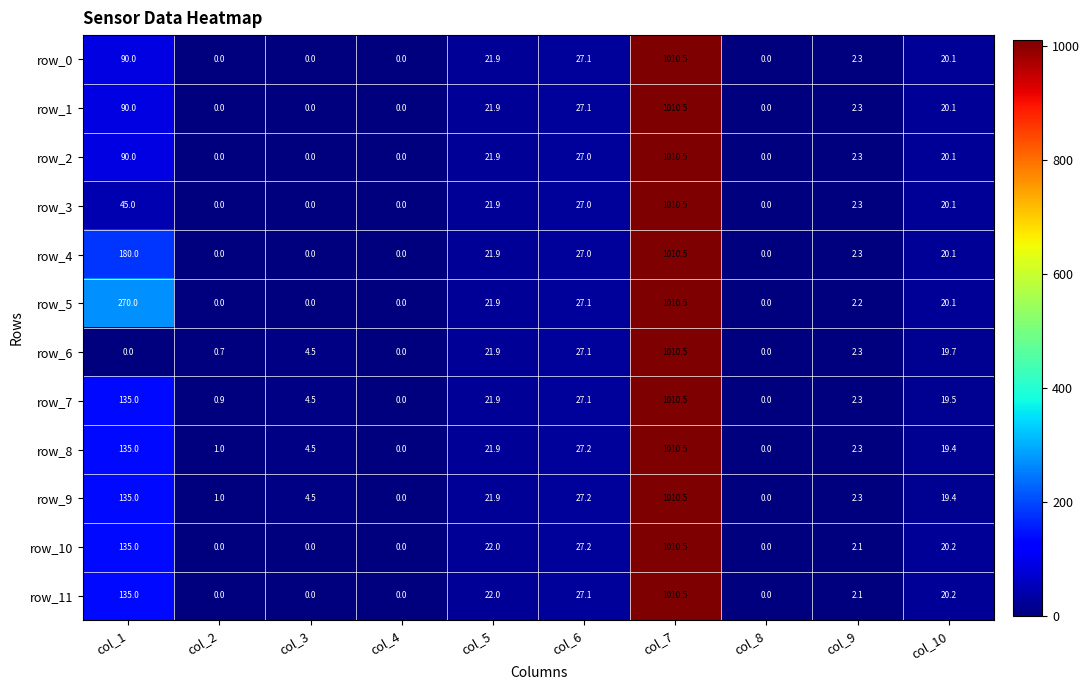

Reading left to right, extract all data points from this chart.

row_0: col_1=90.0	col_2=0.0	col_3=0.0	col_4=0.0	col_5=21.9	col_6=27.1	col_7=1010.5	col_8=0.0	col_9=2.3	col_10=20.1
row_1: col_1=90.0	col_2=0.0	col_3=0.0	col_4=0.0	col_5=21.9	col_6=27.1	col_7=1010.5	col_8=0.0	col_9=2.3	col_10=20.1
row_2: col_1=90.0	col_2=0.0	col_3=0.0	col_4=0.0	col_5=21.9	col_6=27.0	col_7=1010.5	col_8=0.0	col_9=2.3	col_10=20.1
row_3: col_1=45.0	col_2=0.0	col_3=0.0	col_4=0.0	col_5=21.9	col_6=27.0	col_7=1010.5	col_8=0.0	col_9=2.3	col_10=20.1
row_4: col_1=180.0	col_2=0.0	col_3=0.0	col_4=0.0	col_5=21.9	col_6=27.0	col_7=1010.5	col_8=0.0	col_9=2.3	col_10=20.1
row_5: col_1=270.0	col_2=0.0	col_3=0.0	col_4=0.0	col_5=21.9	col_6=27.1	col_7=1010.5	col_8=0.0	col_9=2.2	col_10=20.1
row_6: col_1=0.0	col_2=0.7	col_3=4.5	col_4=0.0	col_5=21.9	col_6=27.1	col_7=1010.5	col_8=0.0	col_9=2.3	col_10=19.7
row_7: col_1=135.0	col_2=0.9	col_3=4.5	col_4=0.0	col_5=21.9	col_6=27.1	col_7=1010.5	col_8=0.0	col_9=2.3	col_10=19.5
row_8: col_1=135.0	col_2=1.0	col_3=4.5	col_4=0.0	col_5=21.9	col_6=27.2	col_7=1010.5	col_8=0.0	col_9=2.3	col_10=19.4
row_9: col_1=135.0	col_2=1.0	col_3=4.5	col_4=0.0	col_5=21.9	col_6=27.2	col_7=1010.5	col_8=0.0	col_9=2.3	col_10=19.4
row_10: col_1=135.0	col_2=0.0	col_3=0.0	col_4=0.0	col_5=22.0	col_6=27.2	col_7=1010.5	col_8=0.0	col_9=2.1	col_10=20.2
row_11: col_1=135.0	col_2=0.0	col_3=0.0	col_4=0.0	col_5=22.0	col_6=27.1	col_7=1010.5	col_8=0.0	col_9=2.1	col_10=20.2